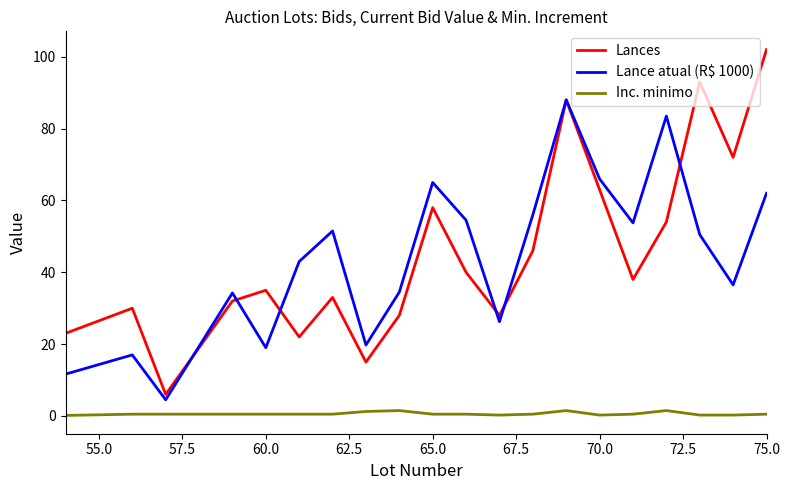

What is the maximum value shown in the chart?

102.0